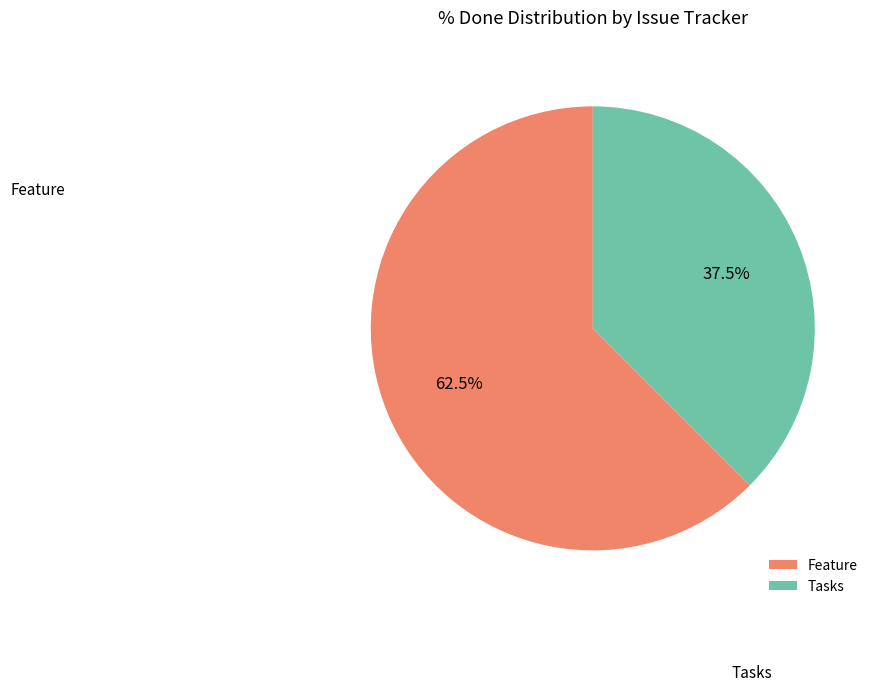

What is the largest slice in the pie chart?

Feature